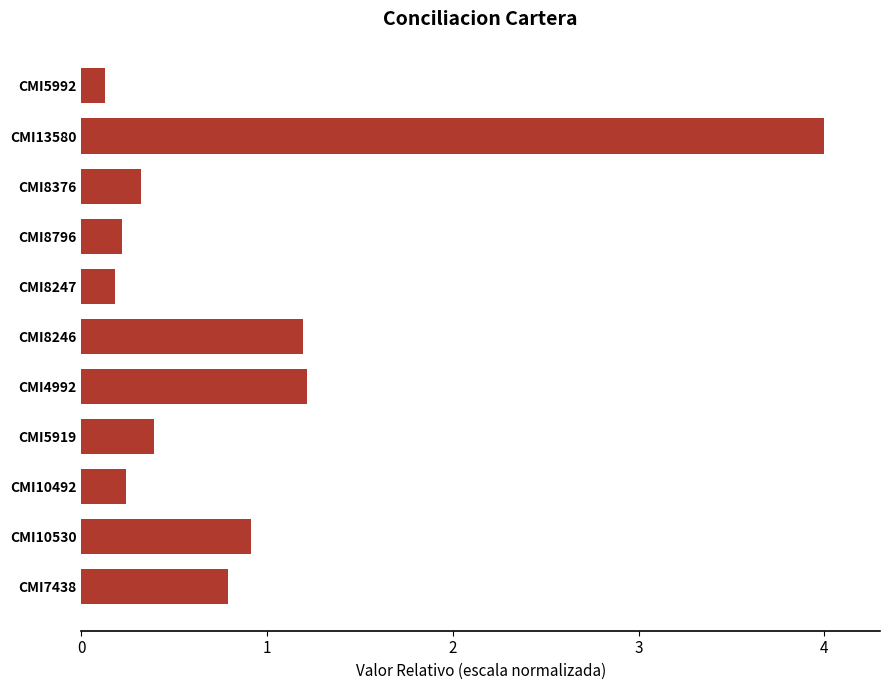

The value at CMI8376 is 0.3. True or false?

True